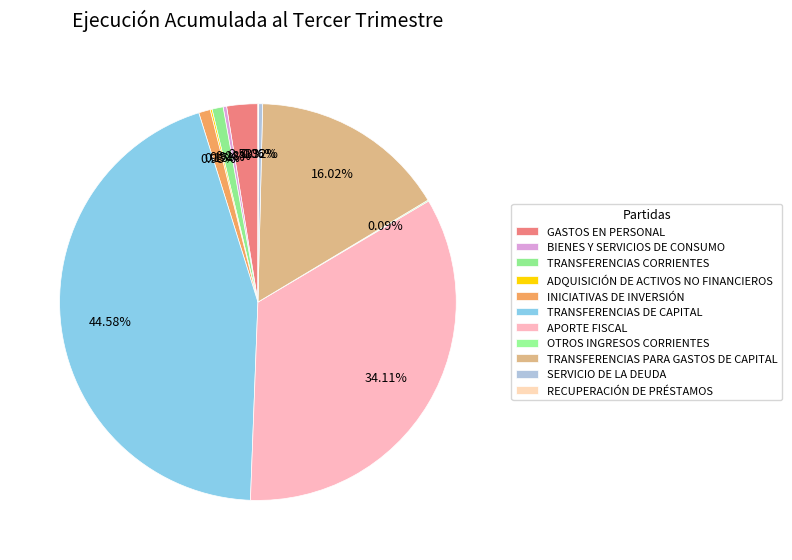

What is the largest slice in the pie chart?

TRANSFERENCIAS DE CAPITAL